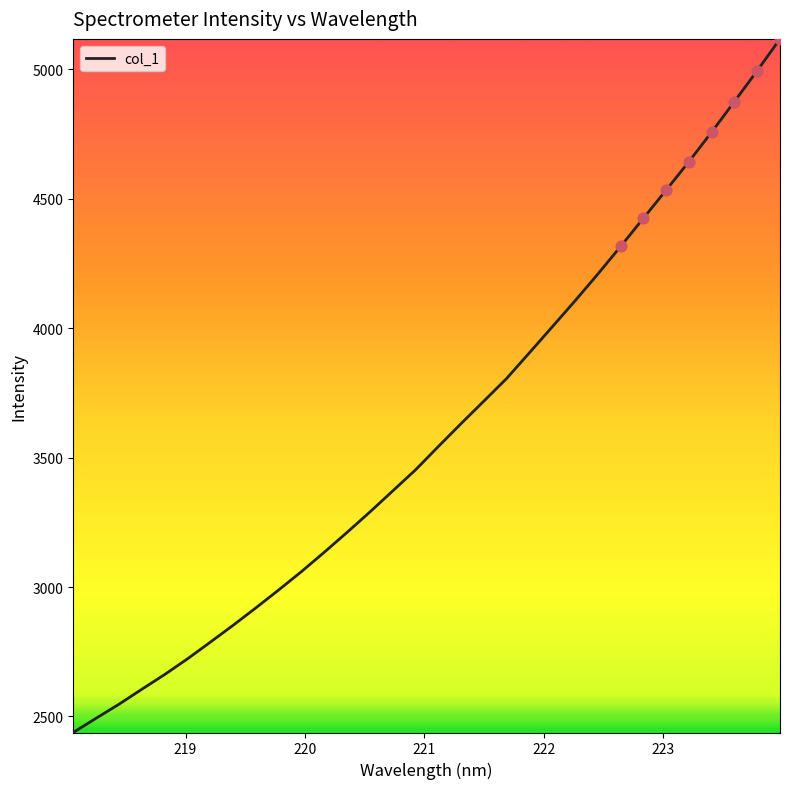

What is the maximum value shown in the chart?

5117.1